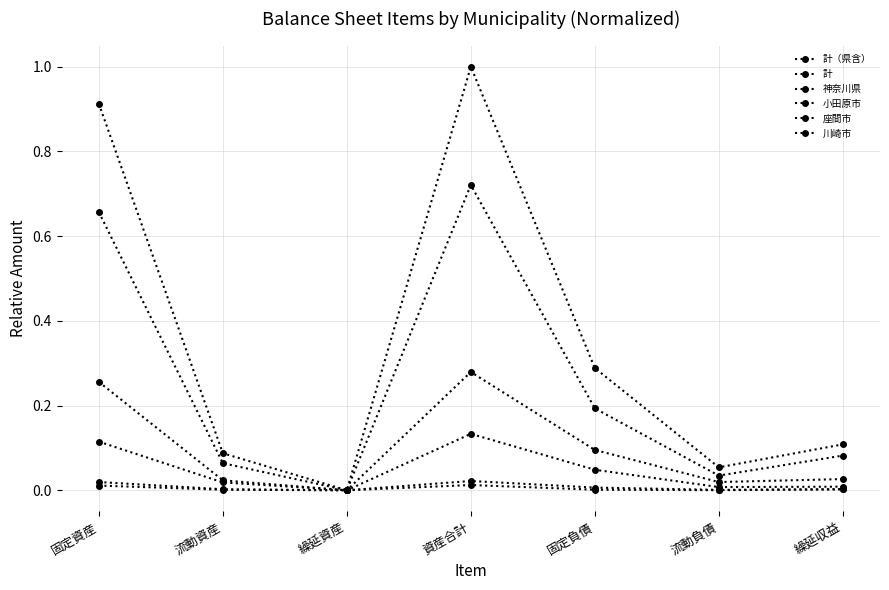

Where is the first local minimum for 小田原市?

繰延資産